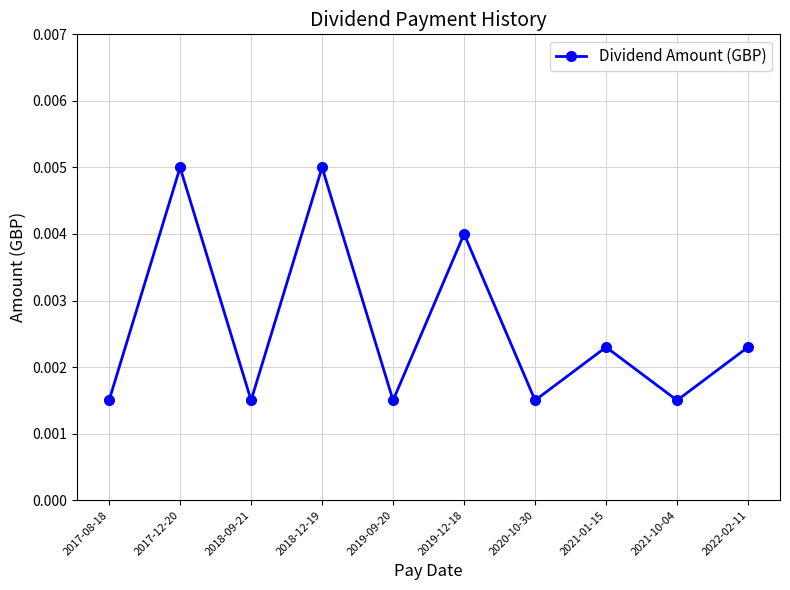

Where is the first local maximum?

2017-12-20